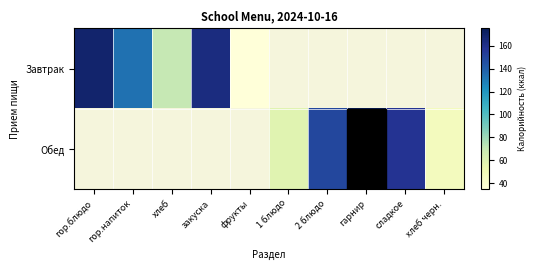

Is it true that Обед equals 47.0 at хлеб черн.?

True